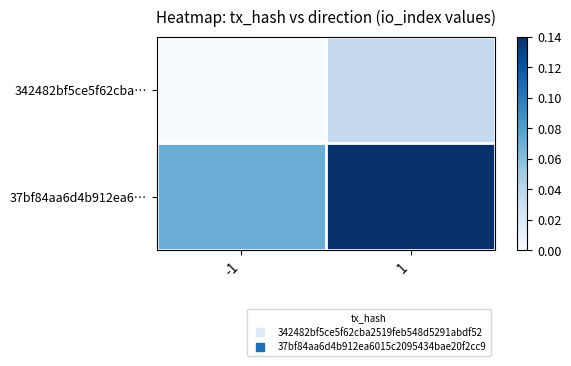

Rank the series at -1 from highest to lowest value.

37bf84aa6d4b912ea6…, 342482bf5ce5f62cba…